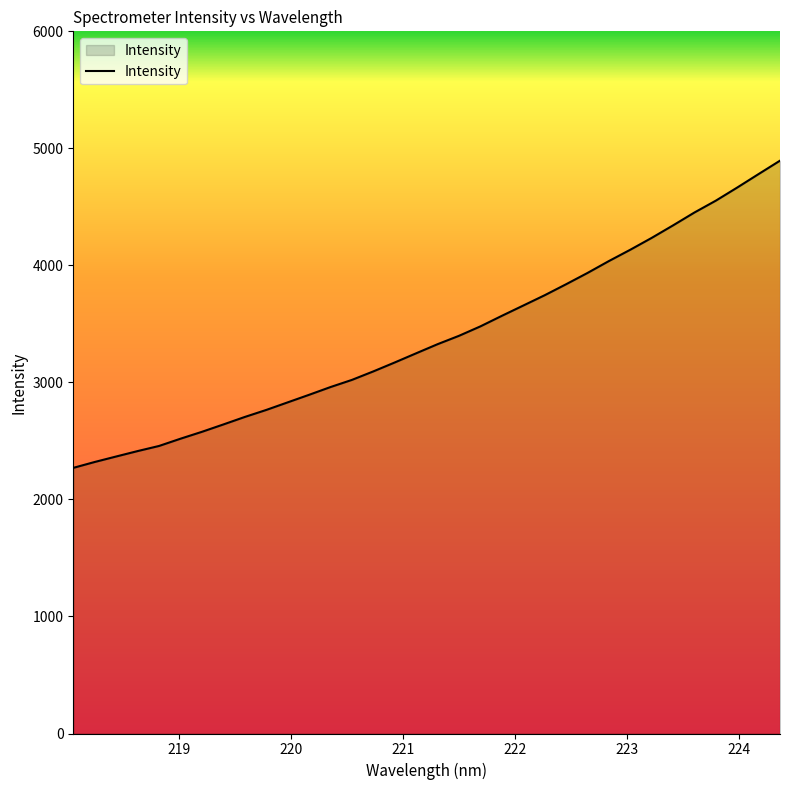

Reading left to right, extract all data points from this chart.

2269.9	2320.2	2367.0	2413.3	2457.0	2519.0	2577.9	2640.8	2704.8	2764.7	2829.5	2894.2	2960.4	3021.6	3094.2	3170.5	3249.0	3326.7	3398.3	3479.0	3569.0	3656.8	3744.9	3838.7	3935.2	4036.9	4133.6	4234.9	4341.9	4452.0	4553.2	4665.2	4780.5	4894.8